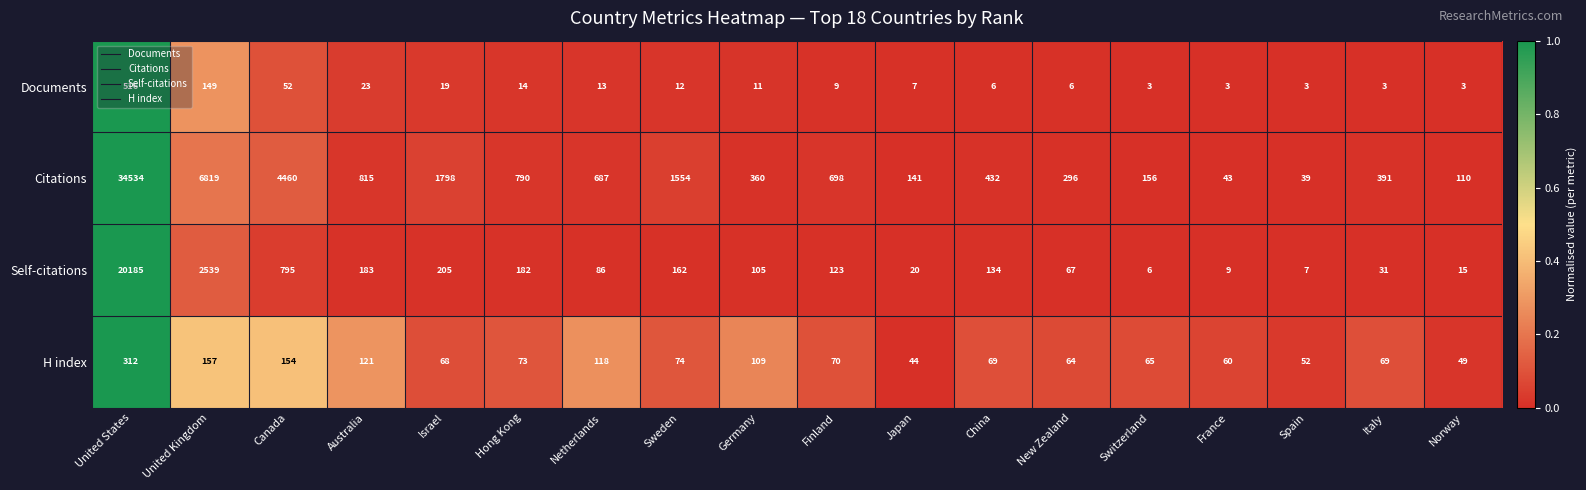

The value of H index at France is 60. True or false?

True